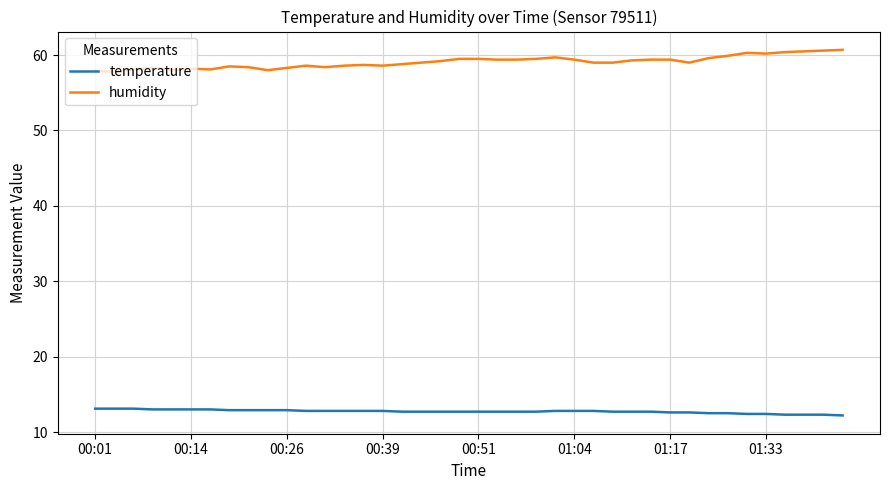

What is the minimum value for temperature?

12.2